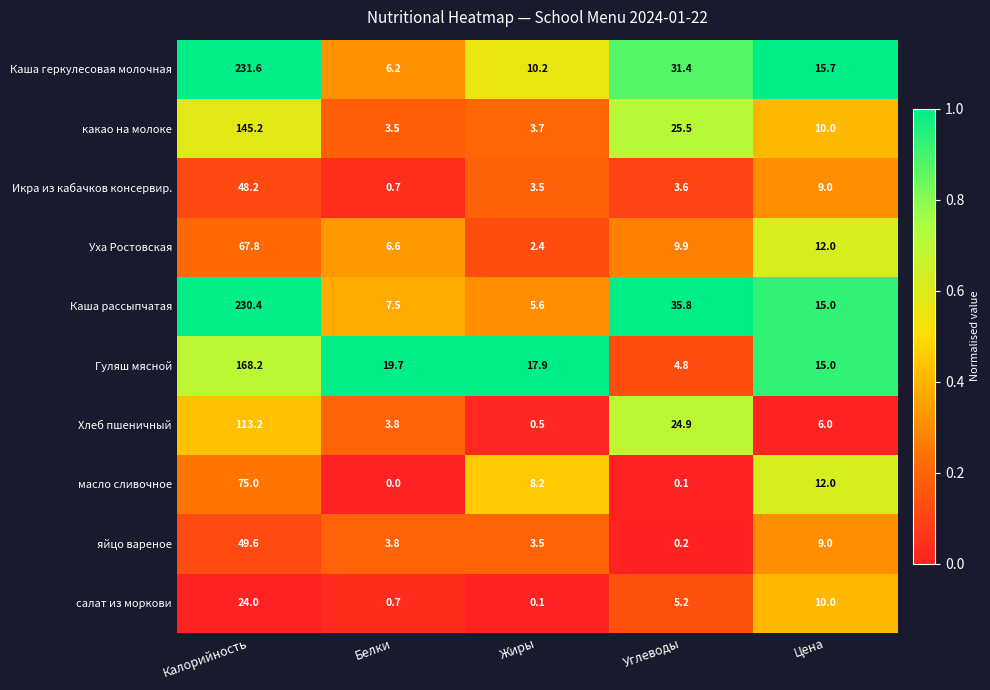

At which category is the sum across all series the highest?

Калорийность